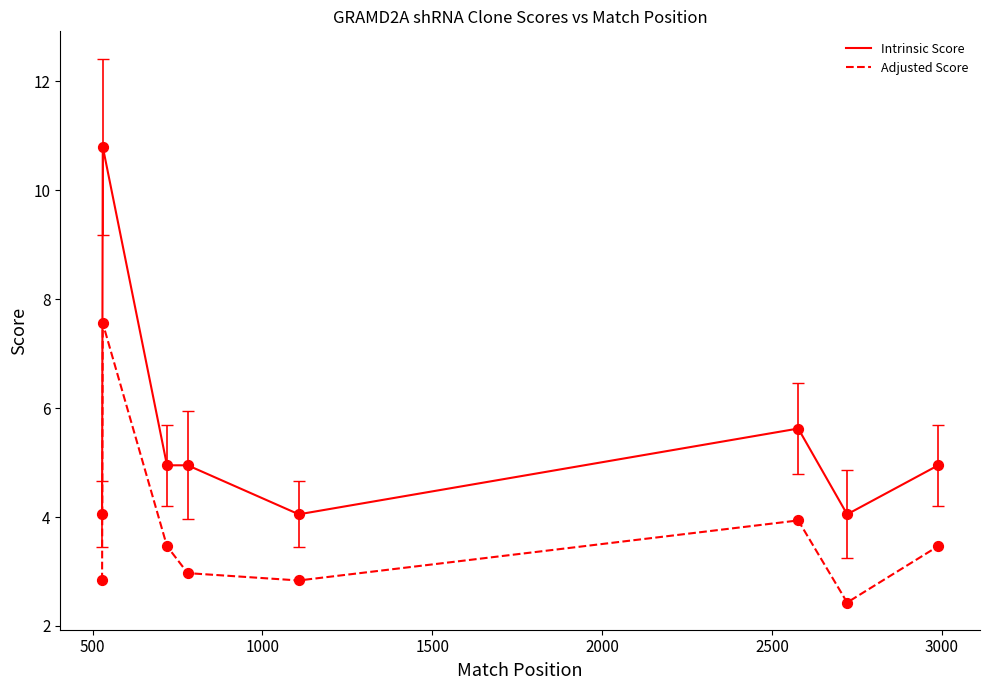

Which series has the largest range (max minus min)?

Intrinsic Score